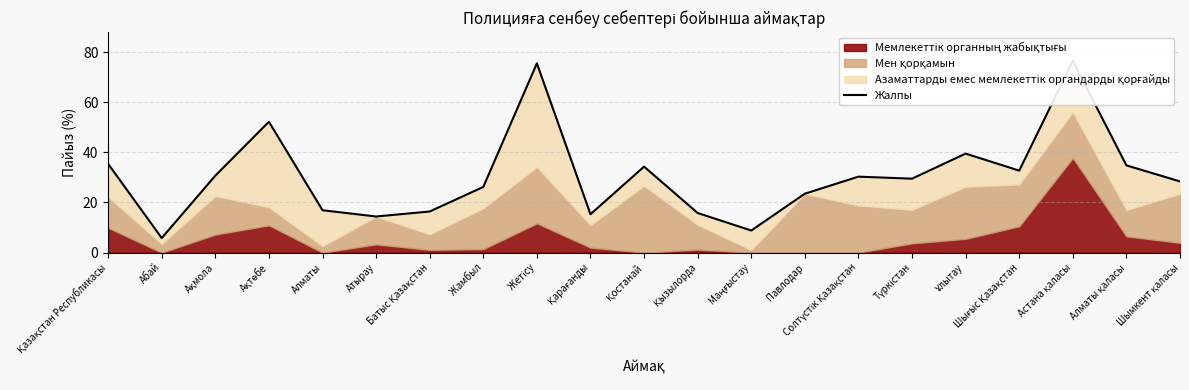

Rank the categories by value from lowest to highest.

Абай, Маңғыстау, Атырау, Қарағанды, Қызылорда, Батыс Қазақстан, Алматы, Павлодар, Жамбыл, Шымкент қаласы, Түркістан, Солтүстік Қазақстан, Ақмола, Шығыс Қазақстан, Қостанай, Алматы қаласы, Қазақстан Республикасы, Ұлытау, Ақтөбе, Жетісу, Астана қаласы